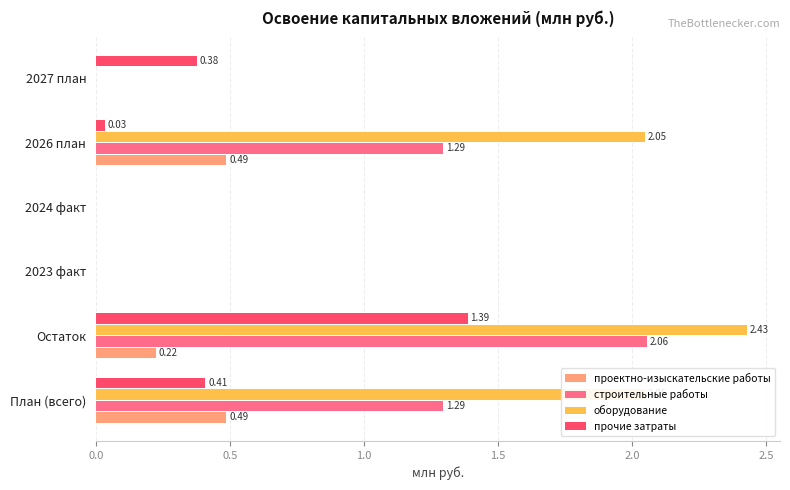

Between Остаток and 2026 план, which series saw the biggest shift?

прочие затраты